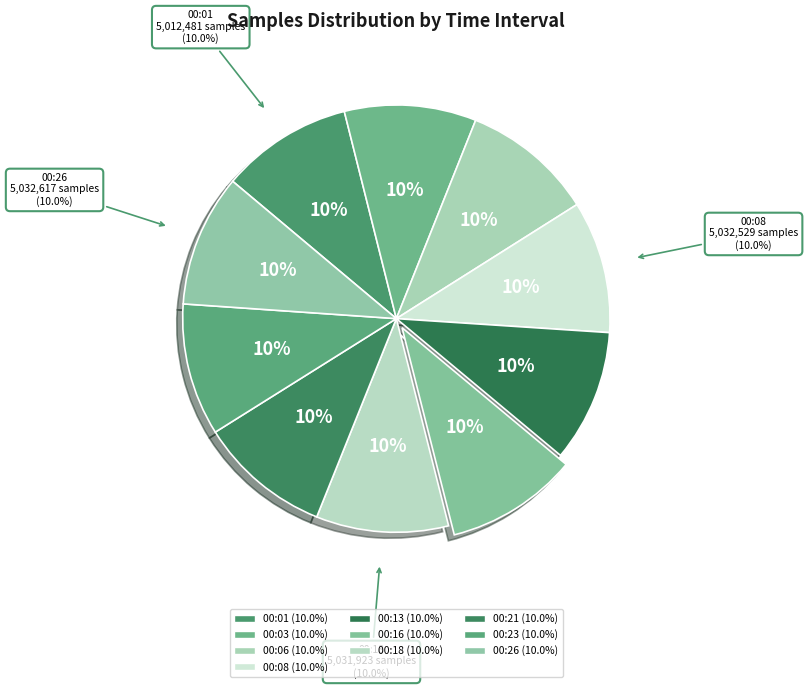

Which slice is the smallest?

00:01